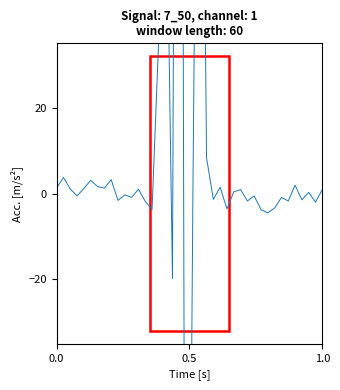

Reading left to right, transcribe all the data shown in this chart.

1.3	3.8	1.0	-0.5	1.2	3.1	1.6	1.2	3.2	-1.6	-0.3	-0.9	1.0	-1.8	-3.7	36.7	87.1	-19.8	378.1	-211.4	0.1	181.1	8.4	-1.3	1.5	-3.6	0.4	0.9	-1.7	-0.6	-3.7	-4.5	-3.4	-0.9	-1.7	2.0	-1.4	0.3	-2.0	0.9